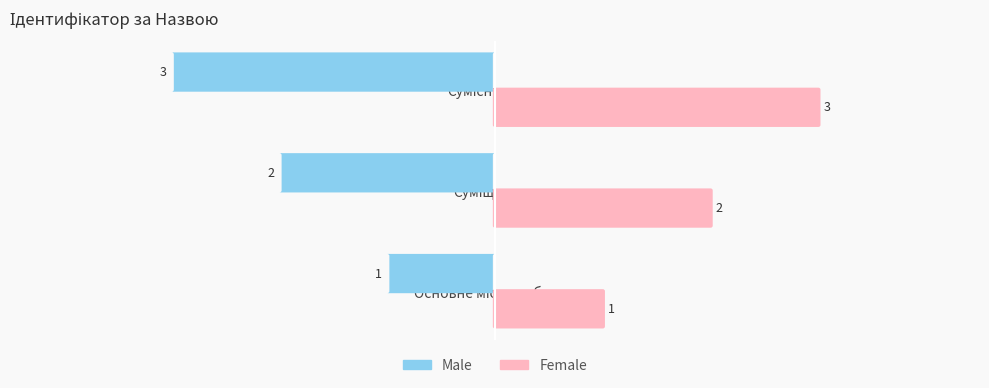

Does the chart contain any negative values?

Yes